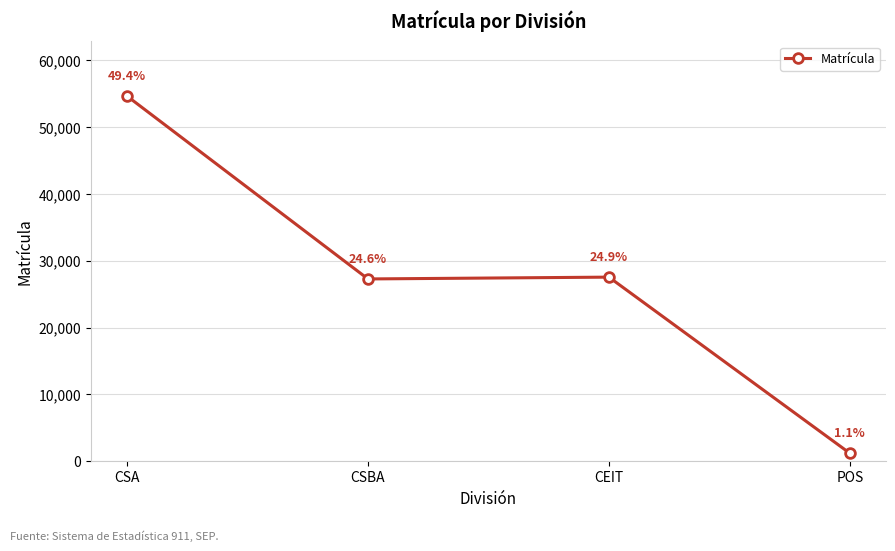

Reading left to right, transcribe all the data shown in this chart.

54641	27275	27546	1188